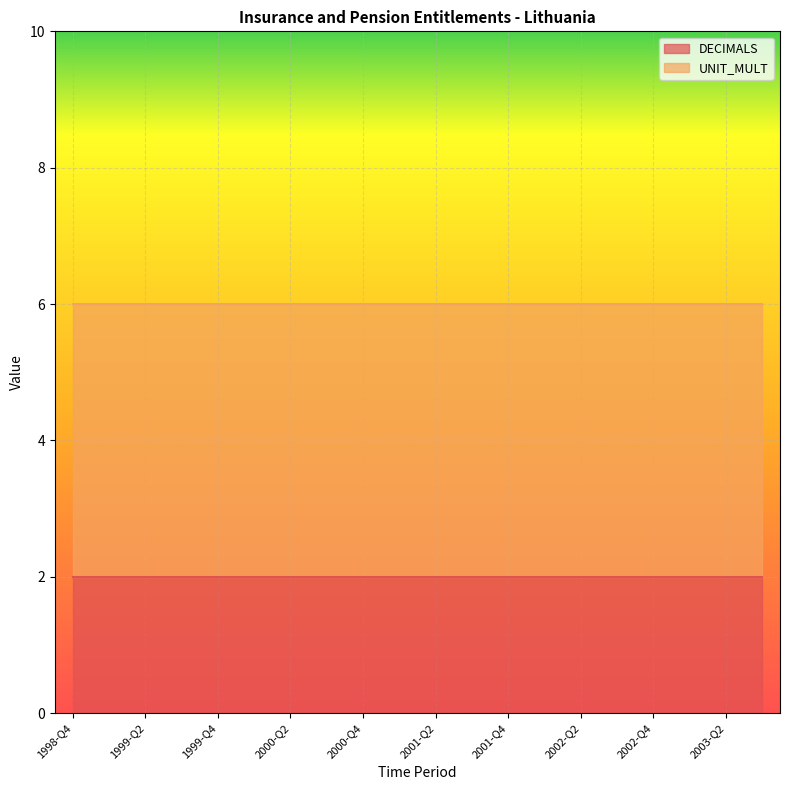

Reading left to right, extract all data points from this chart.

DECIMALS: 1998-Q4=2	1999-Q1=2	1999-Q2=2	1999-Q3=2	1999-Q4=2	2000-Q1=2	2000-Q2=2	2000-Q3=2	2000-Q4=2	2001-Q1=2	2001-Q2=2	2001-Q3=2	2001-Q4=2	2002-Q1=2	2002-Q2=2	2002-Q3=2	2002-Q4=2	2003-Q1=2	2003-Q2=2	2003-Q3=2
UNIT_MULT: 1998-Q4=6	1999-Q1=6	1999-Q2=6	1999-Q3=6	1999-Q4=6	2000-Q1=6	2000-Q2=6	2000-Q3=6	2000-Q4=6	2001-Q1=6	2001-Q2=6	2001-Q3=6	2001-Q4=6	2002-Q1=6	2002-Q2=6	2002-Q3=6	2002-Q4=6	2003-Q1=6	2003-Q2=6	2003-Q3=6